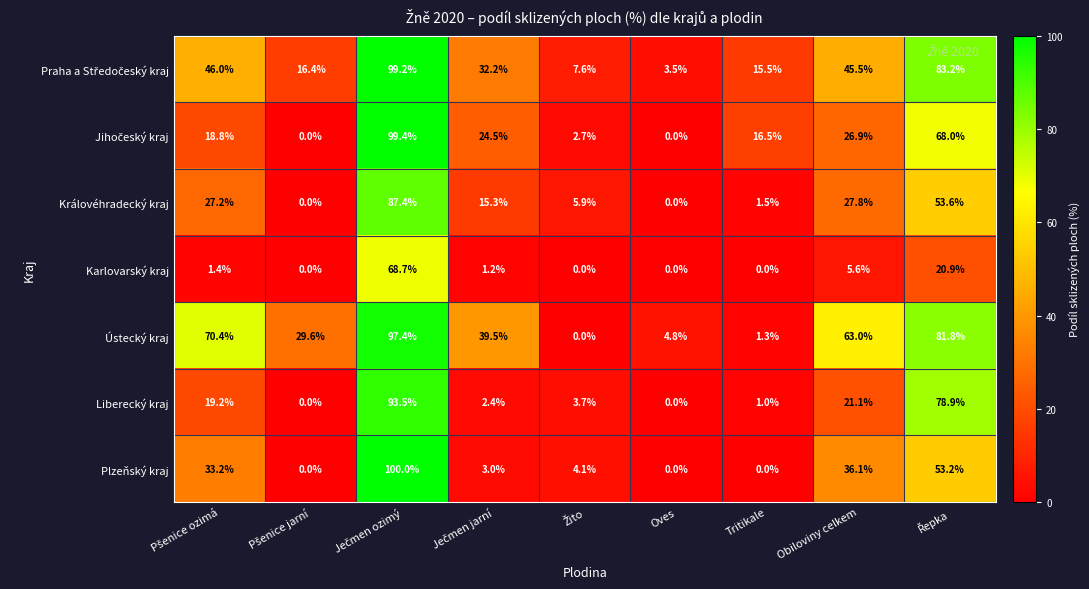

What is the maximum value shown in the chart?

100.0